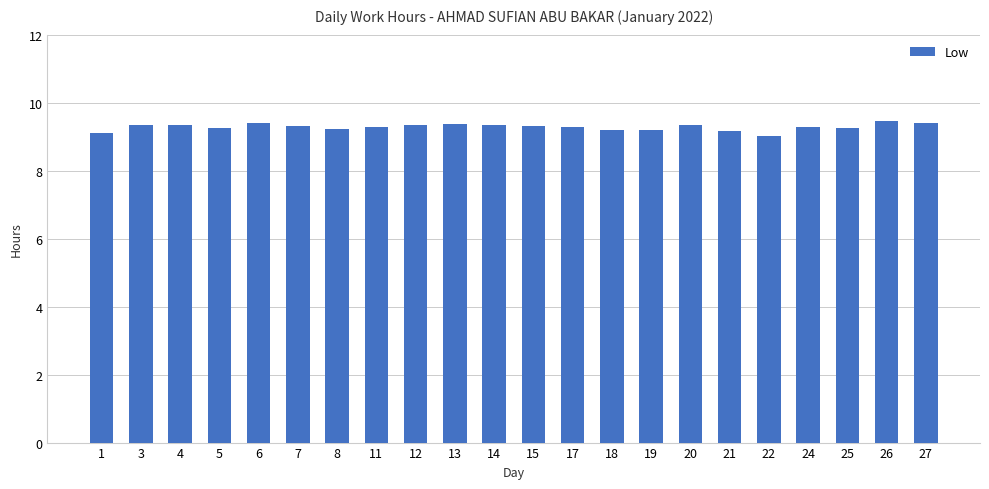

What is the average value?

9.3